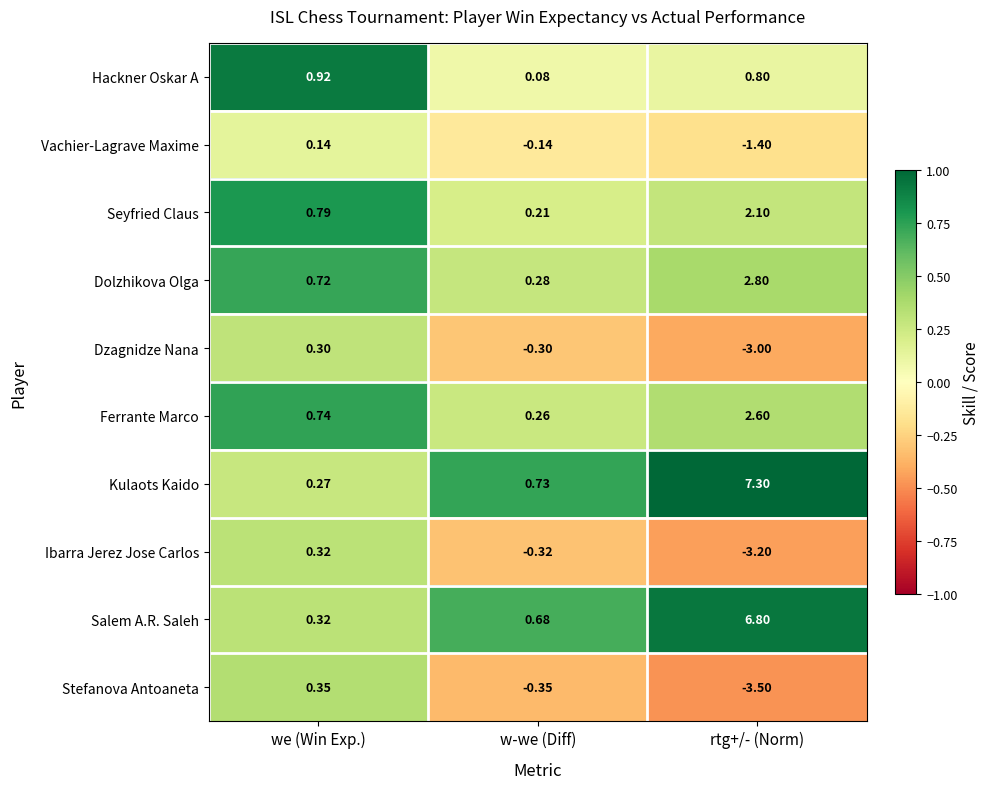

Which series has the largest range (max minus min)?

Kulaots Kaido